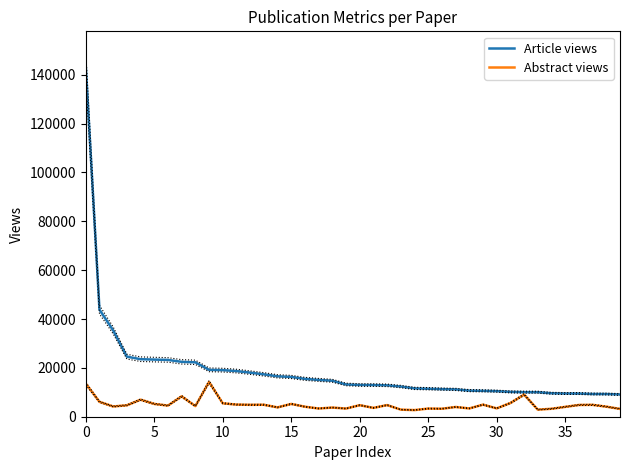

What is the spread (max minus min) of values at 36?

4687